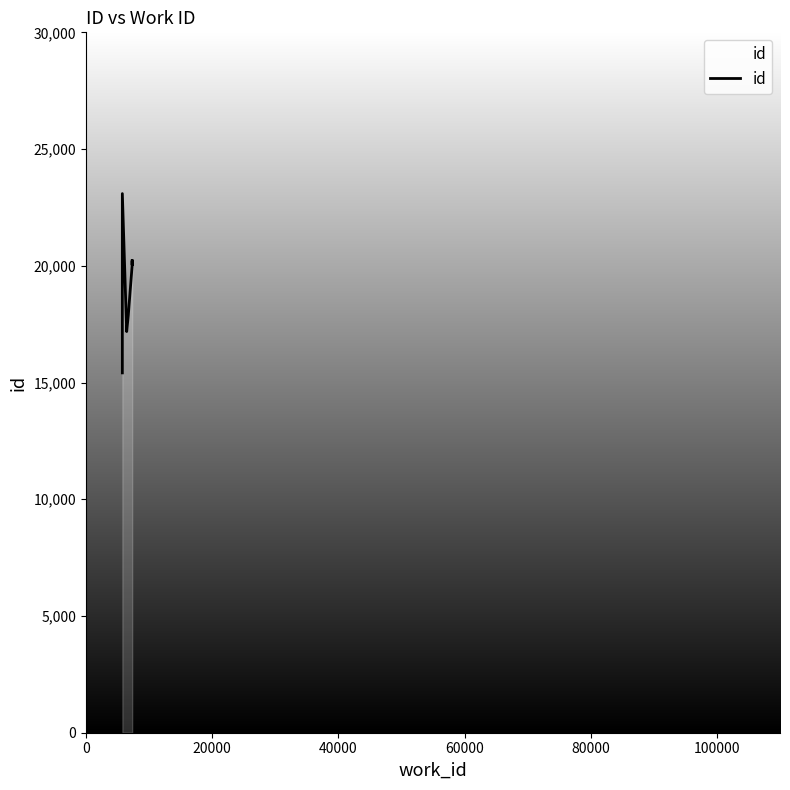

How many lines are shown in the chart?

1